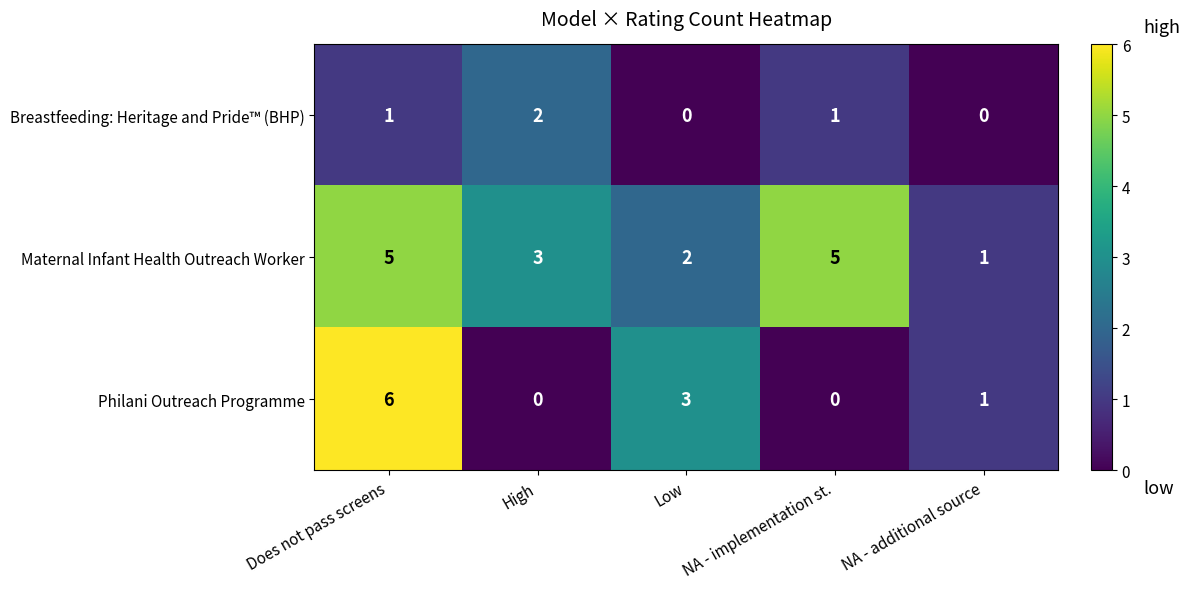

Which category has the highest value across all series?

Does not pass screens